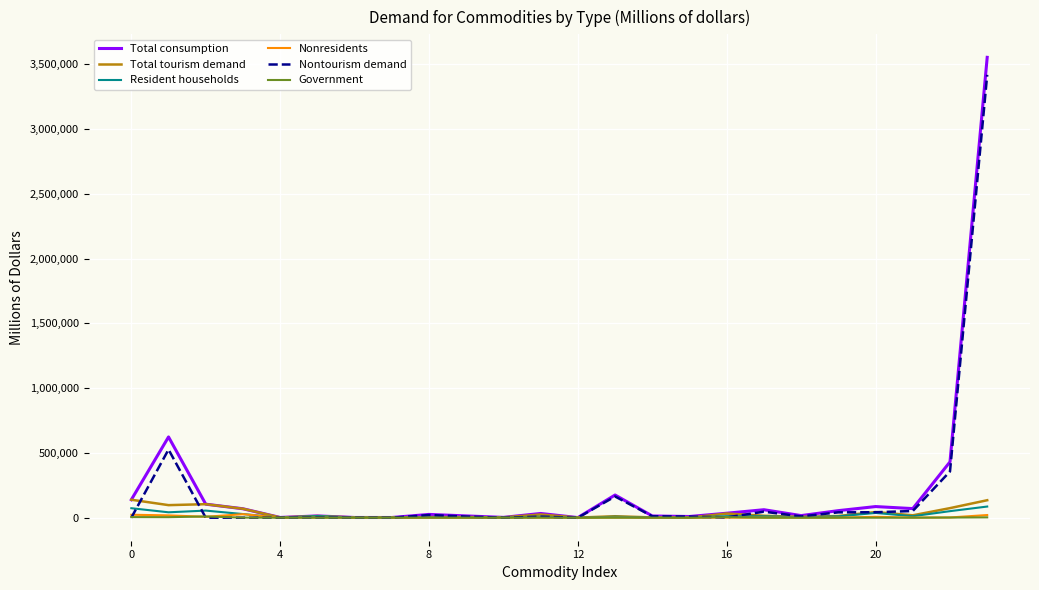

True or false: Nontourism demand has more than 1 interior local peaks.

True